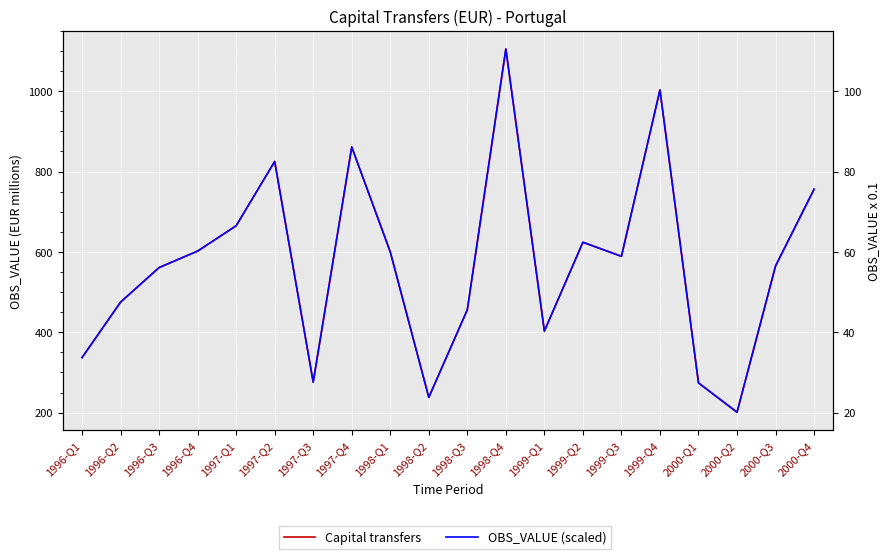

What are all the series names shown in the legend?

Capital transfers, OBS_VALUE (scaled)